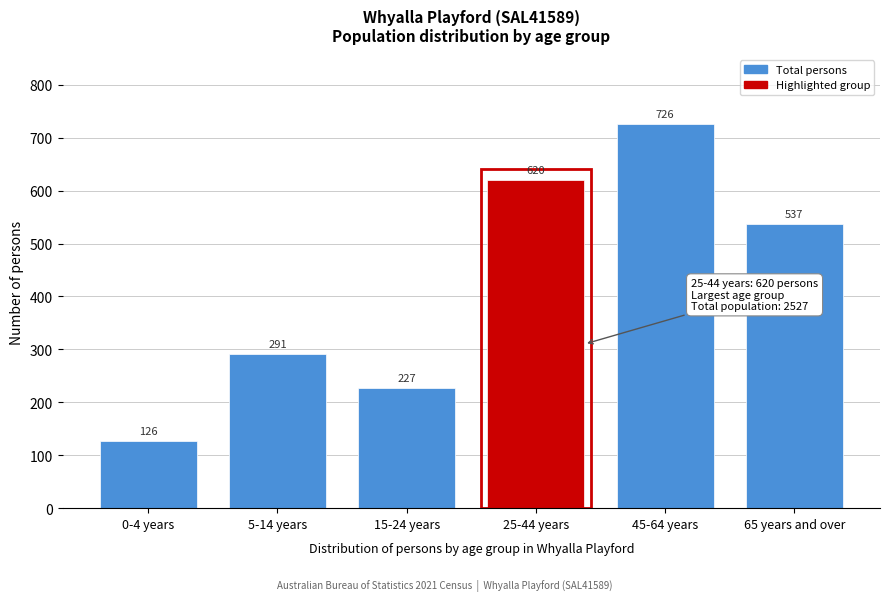

Reading left to right, what are all the values shown in this chart?

0-4 years=126	5-14 years=291	15-24 years=227	25-44 years=620	45-64 years=726	65 years and over=537